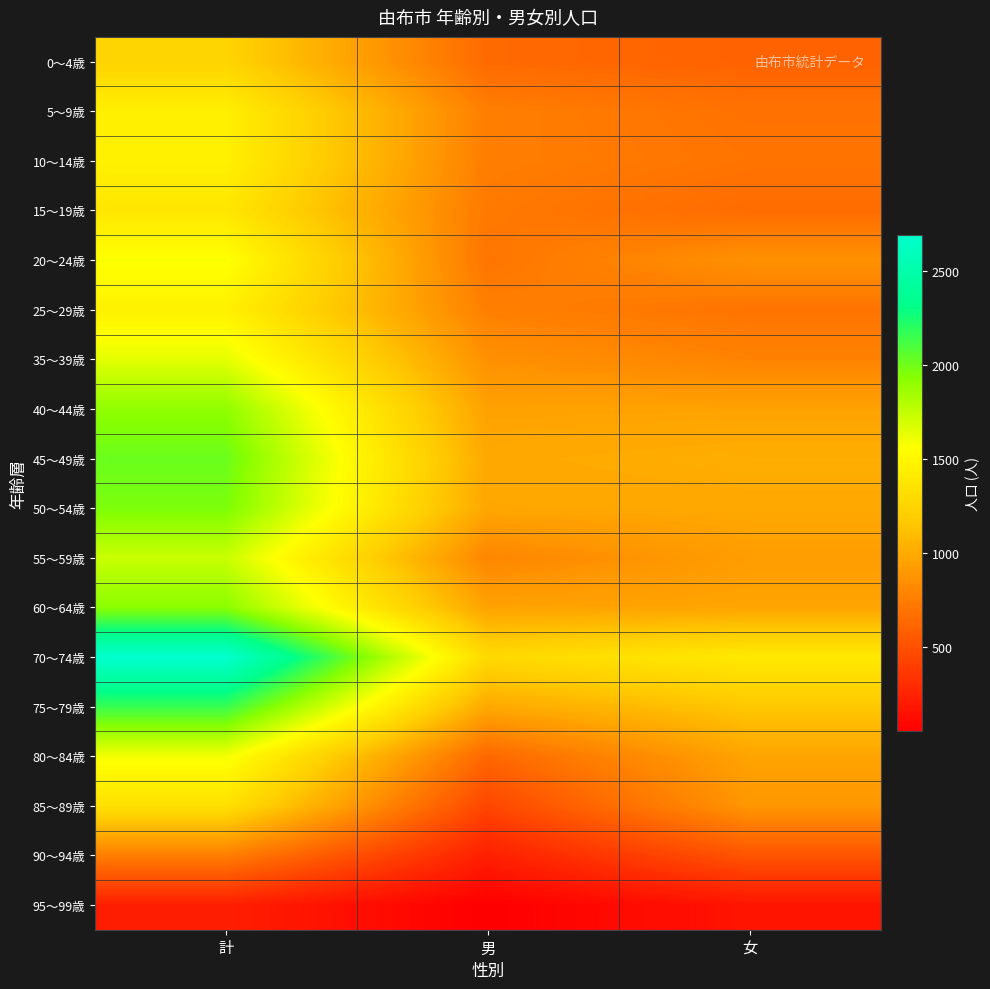

At which category does the chart reach its minimum across all series?

男